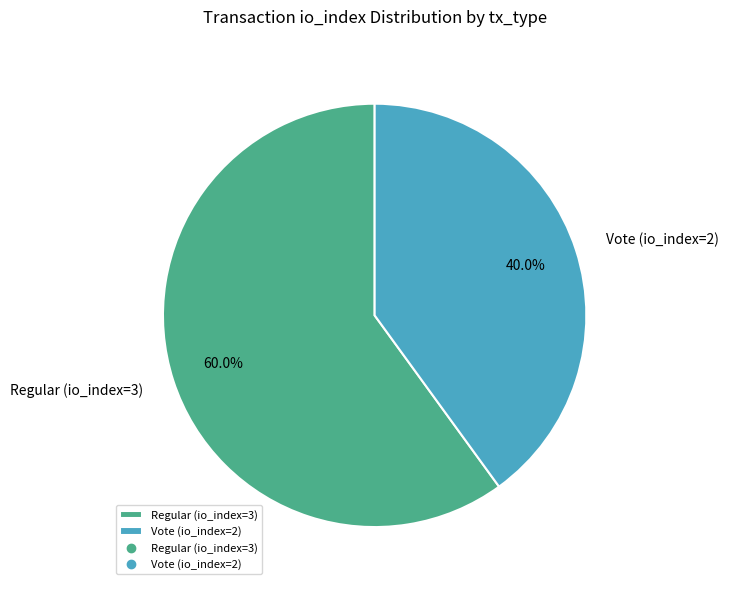

What percentage is the Vote (io_index=2) slice, to the nearest percent?

40%